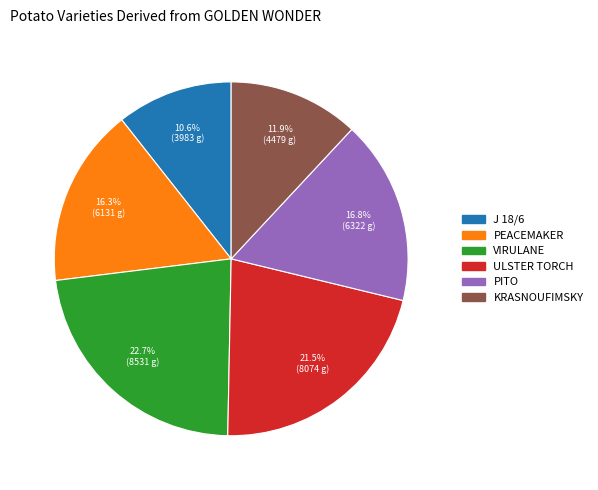

Count the number of slices in the pie.

6